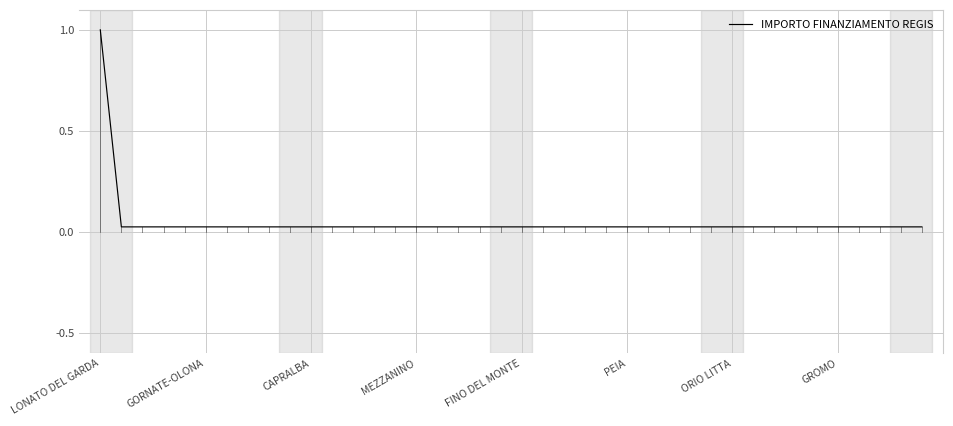

What is the greatest value displayed?

1.0